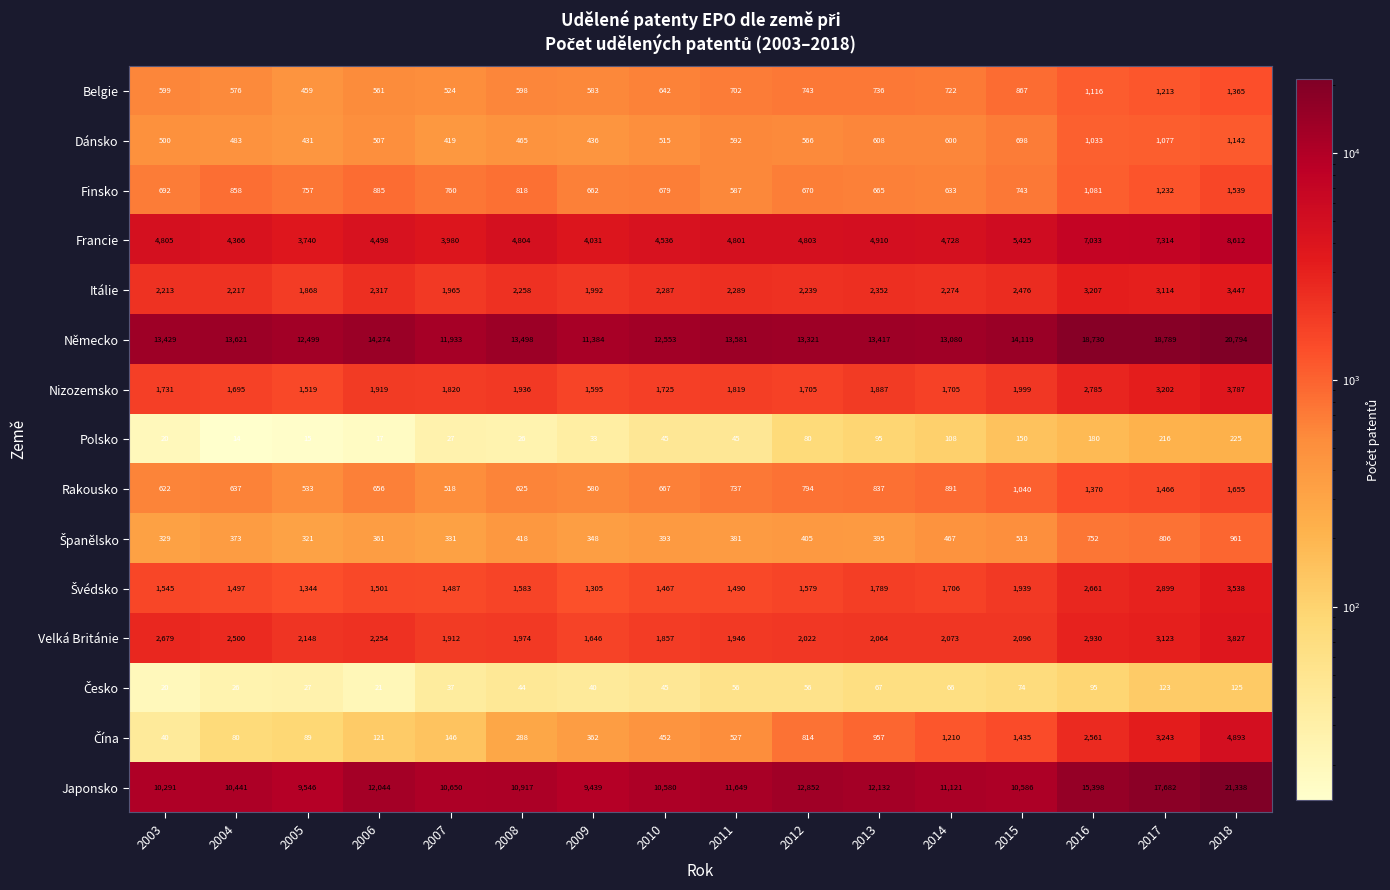

What is the sum of the Dánsko values at 2011 and 2012?

1158